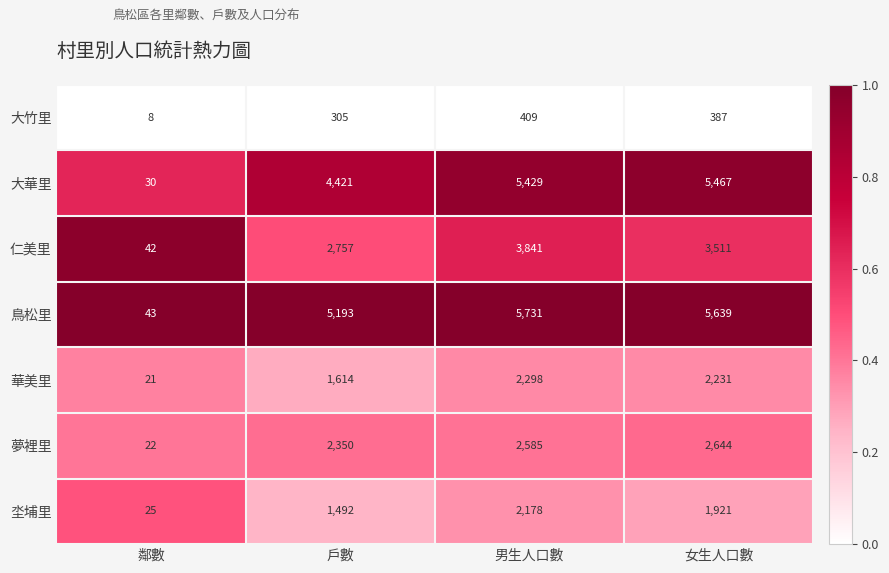

What is the difference between the 夢裡里 values at 男生人口數 and 鄰數?

2563